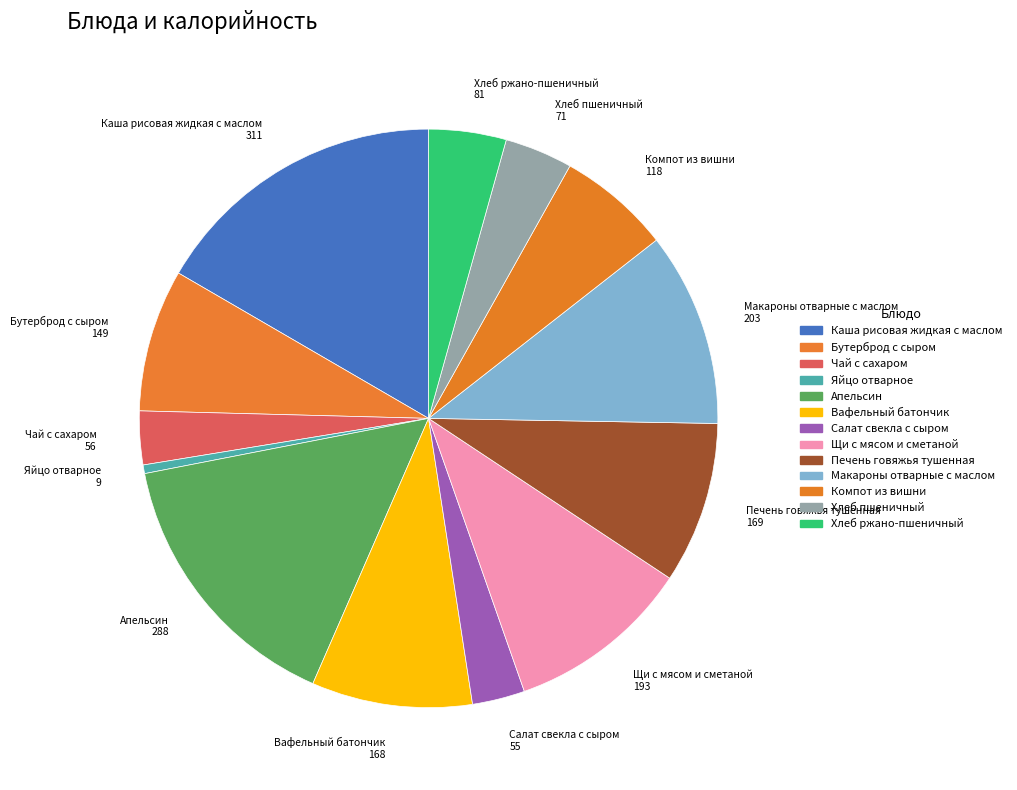

True or false: Вафельный батончик accounts for 19% of the total.

False